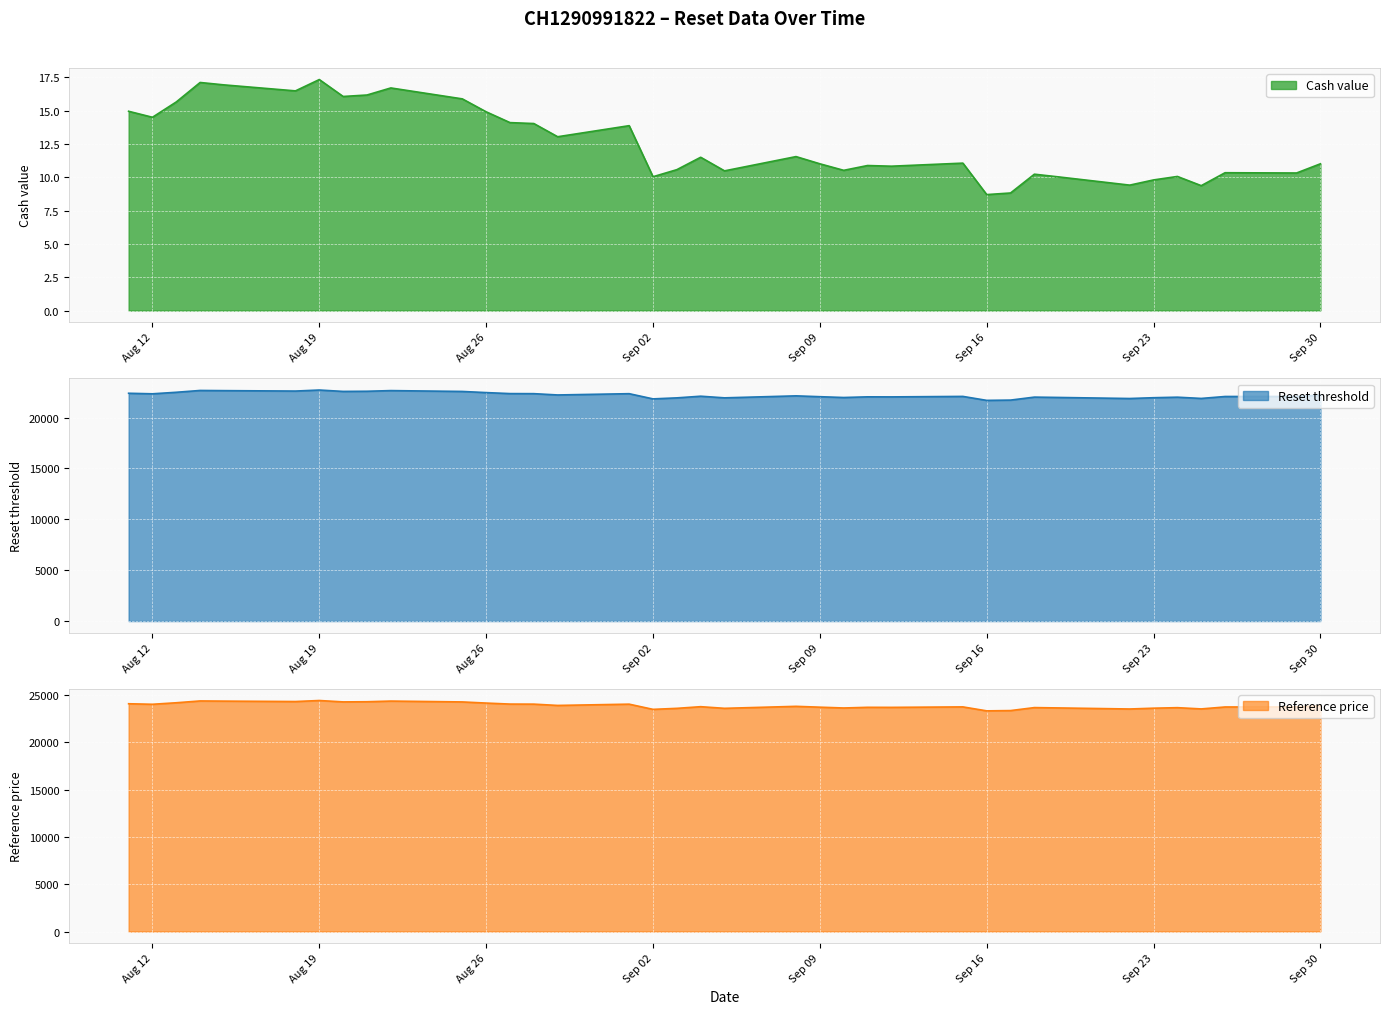

How many interior local valleys does the Reset threshold series have?

11